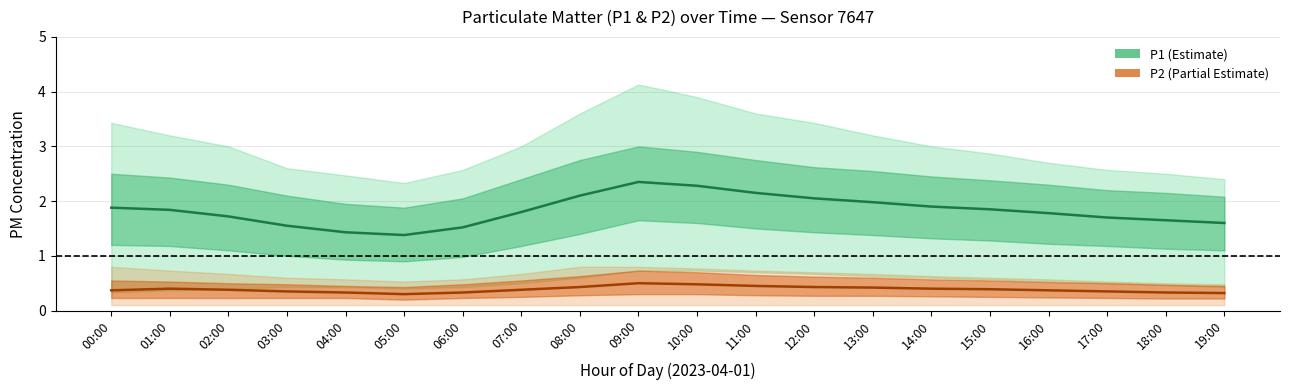

The P1 (Estimate) series shows 3.9 at 09:00. True or false?

False